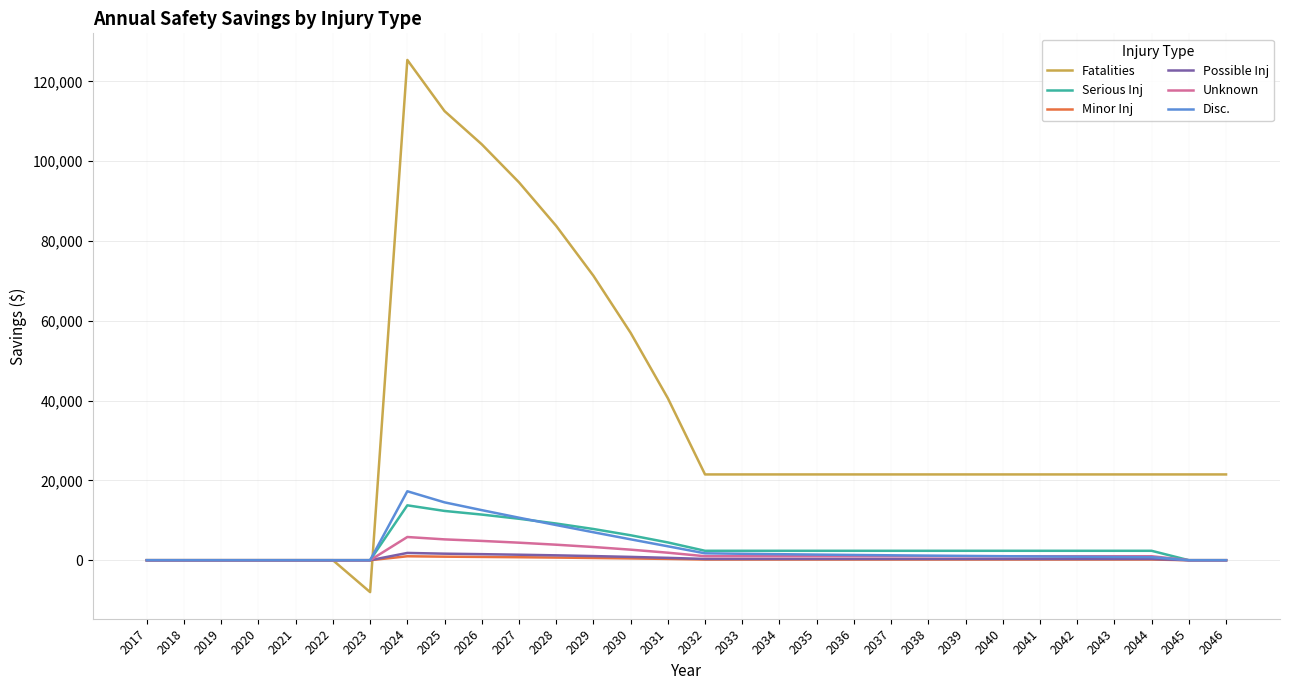

How many categories are shown in the chart?

30